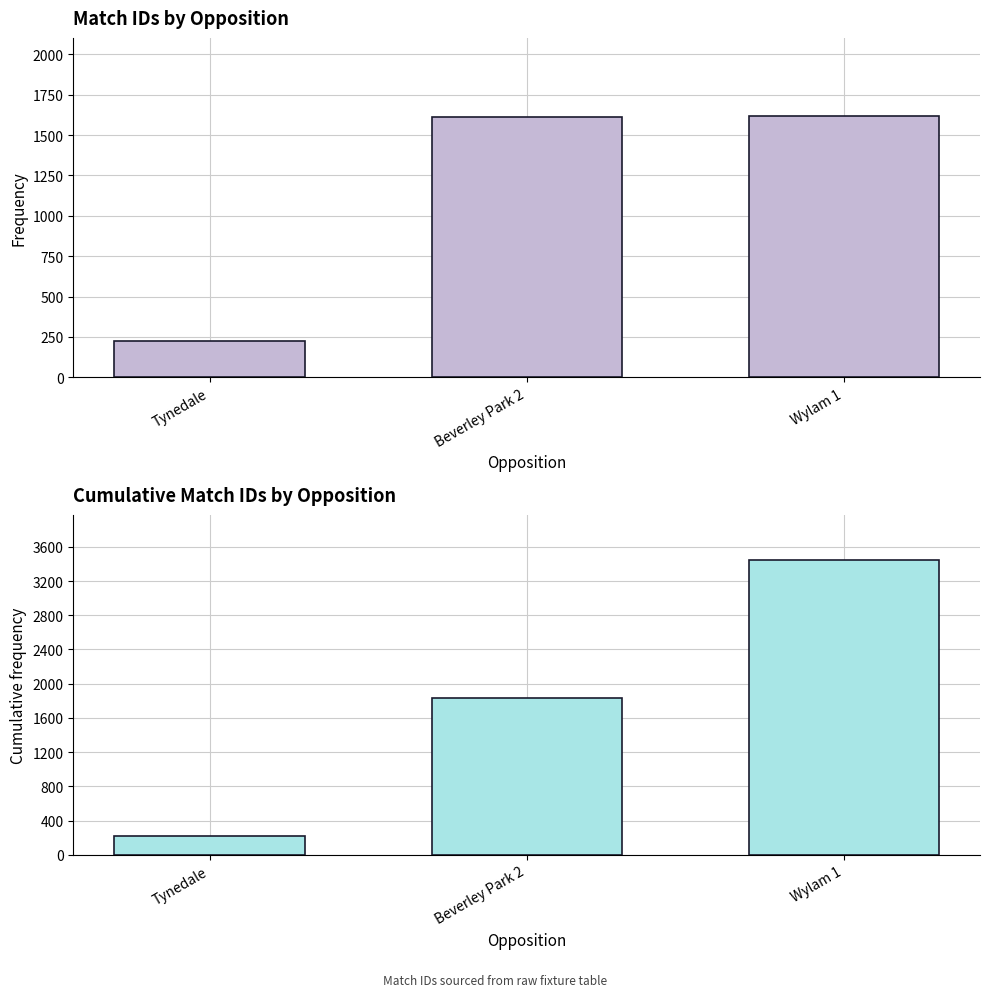

True or false: Id has a value of 1610 at Beverley Park 2.

True